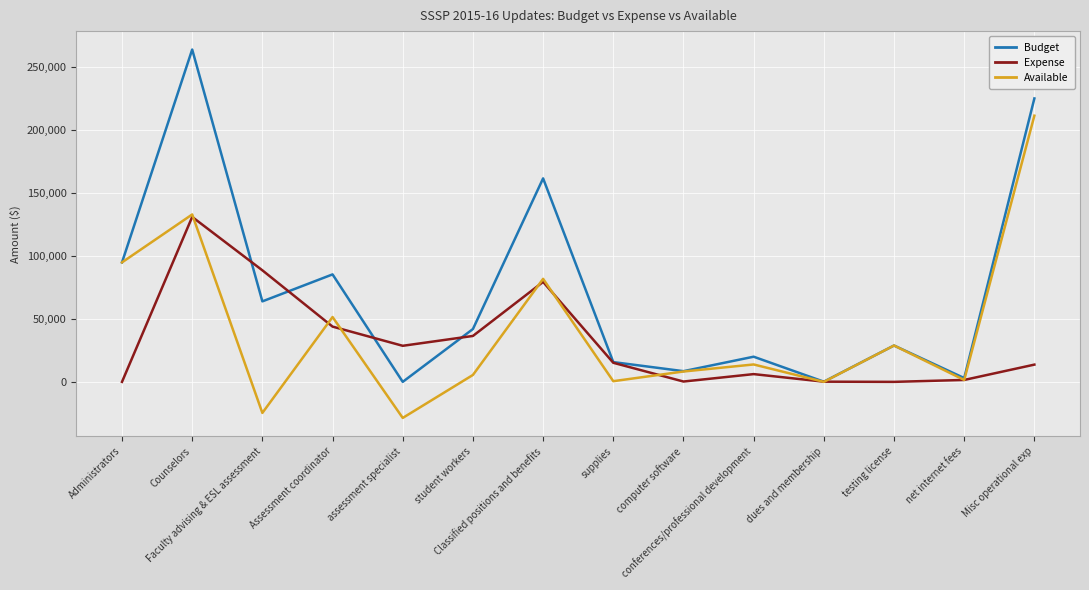

List the series in order of their overall mean, lowest first.

Expense, Available, Budget